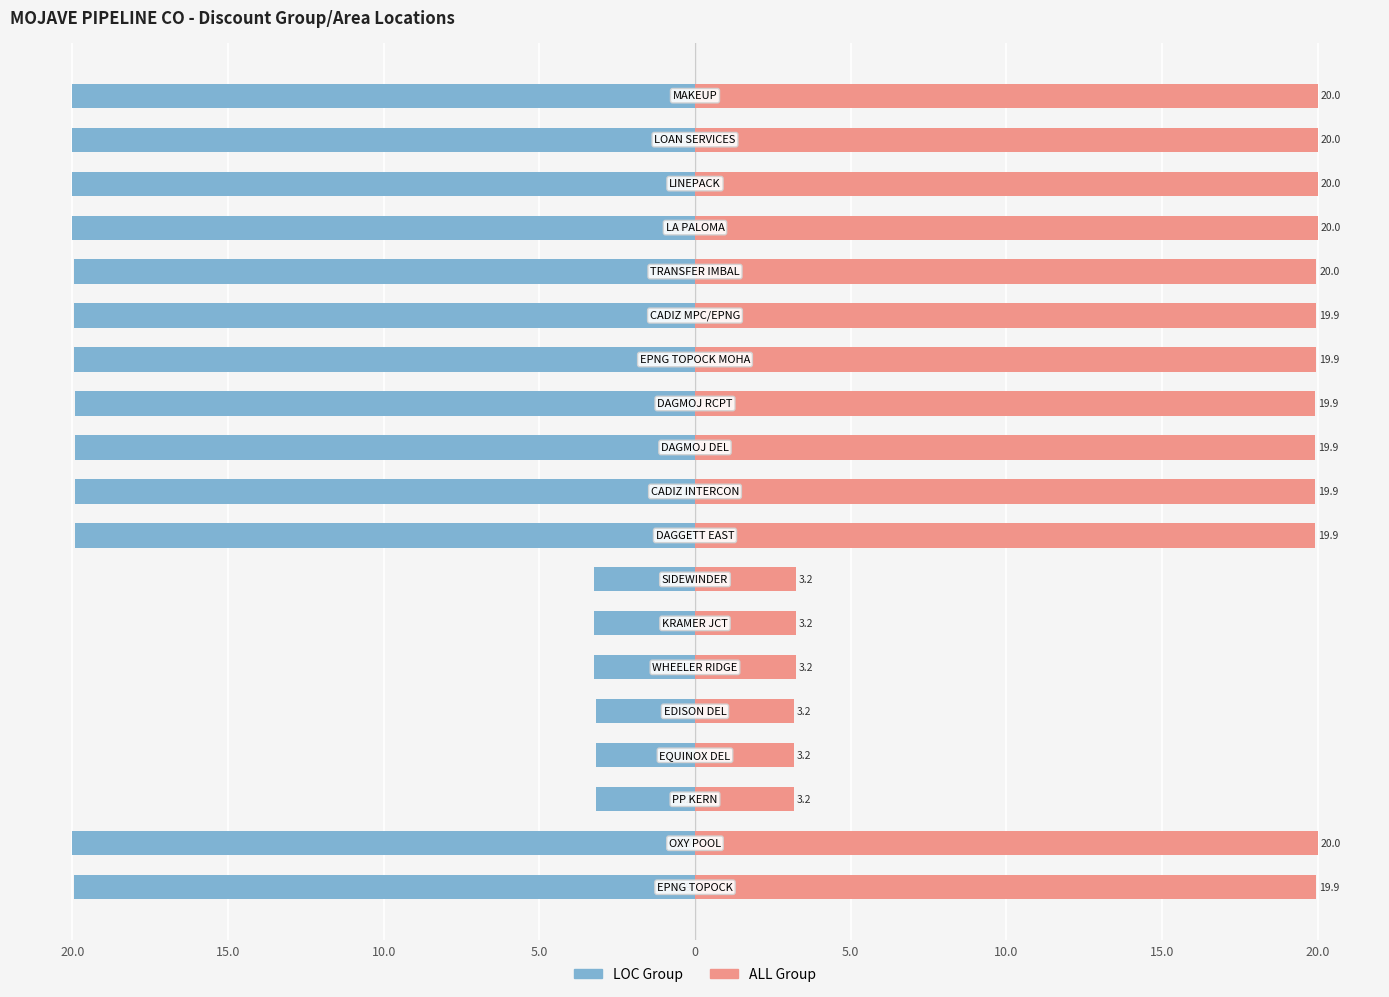

Is the value of LOC Group at 13 greater than the value of ALL Group at 17?

No